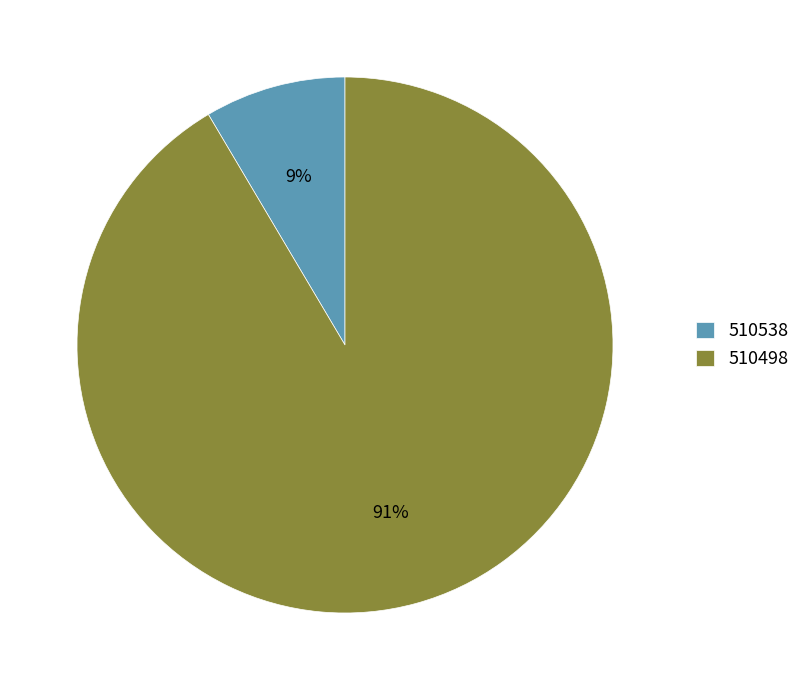

How many segments does this pie chart have?

2